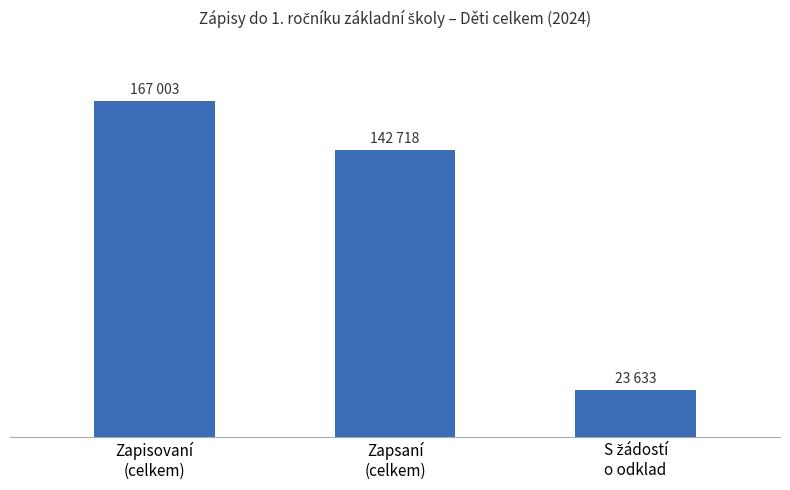

Are the bars horizontal?

No